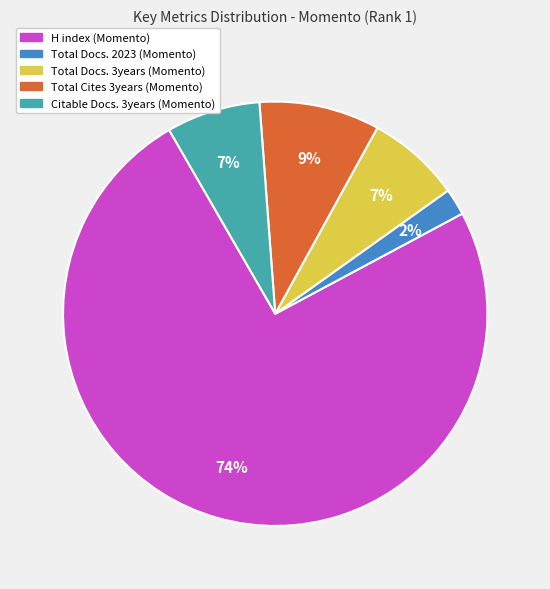

To the nearest percent, what is the average slice percentage?

20%